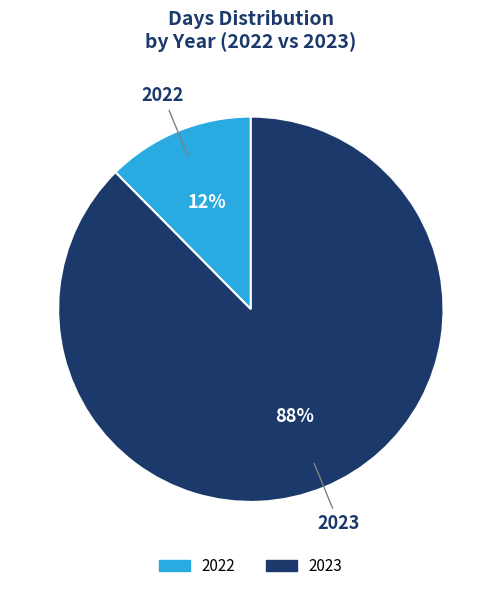

Is 2022 the majority of the pie?

No